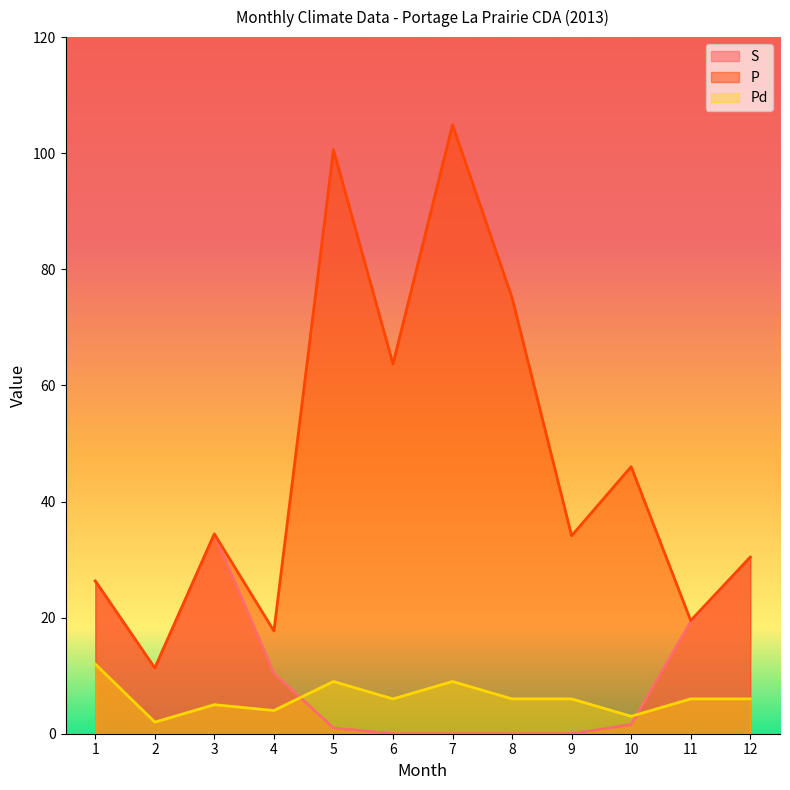

How many interior local valleys does the S series have?

1